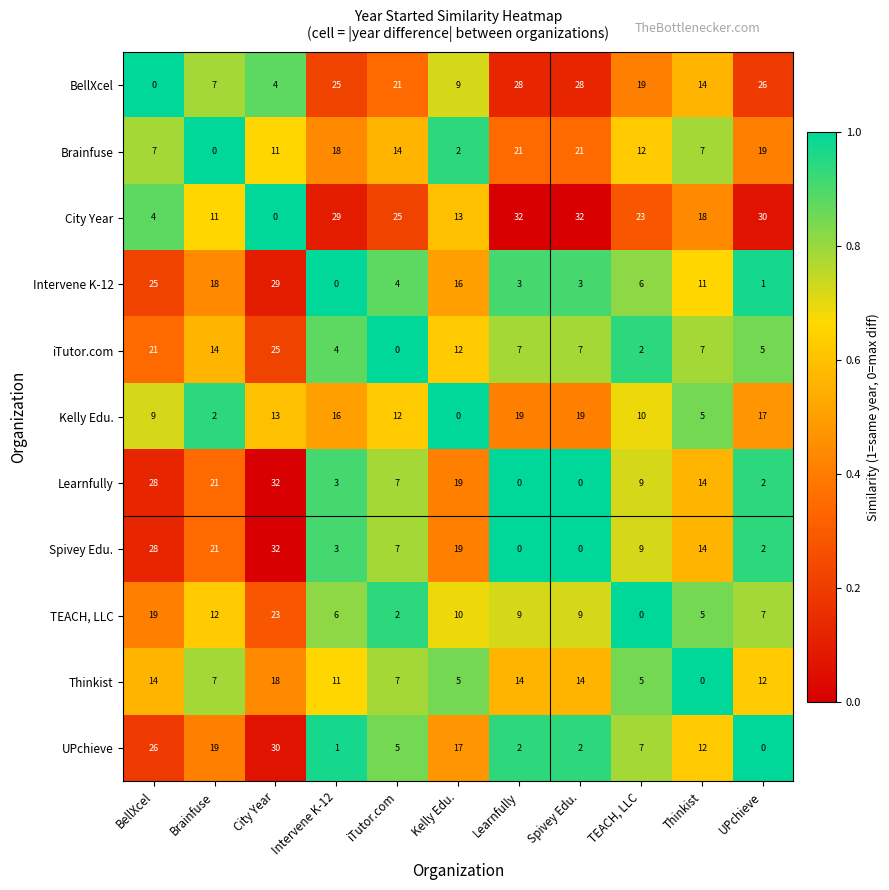

The Kelly Edu. series shows 10 at TEACH, LLC. True or false?

True